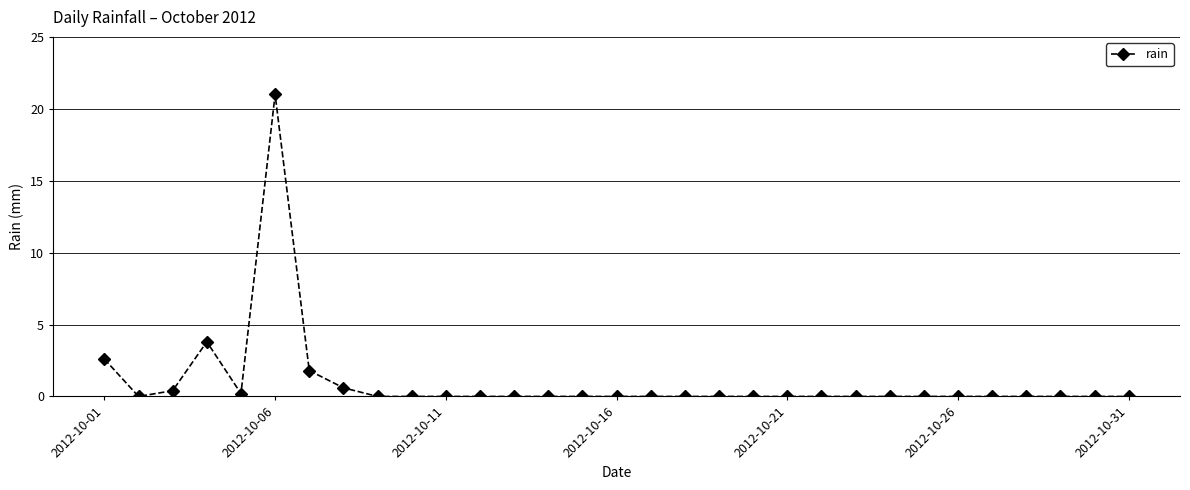

What is the greatest value displayed?

21.0